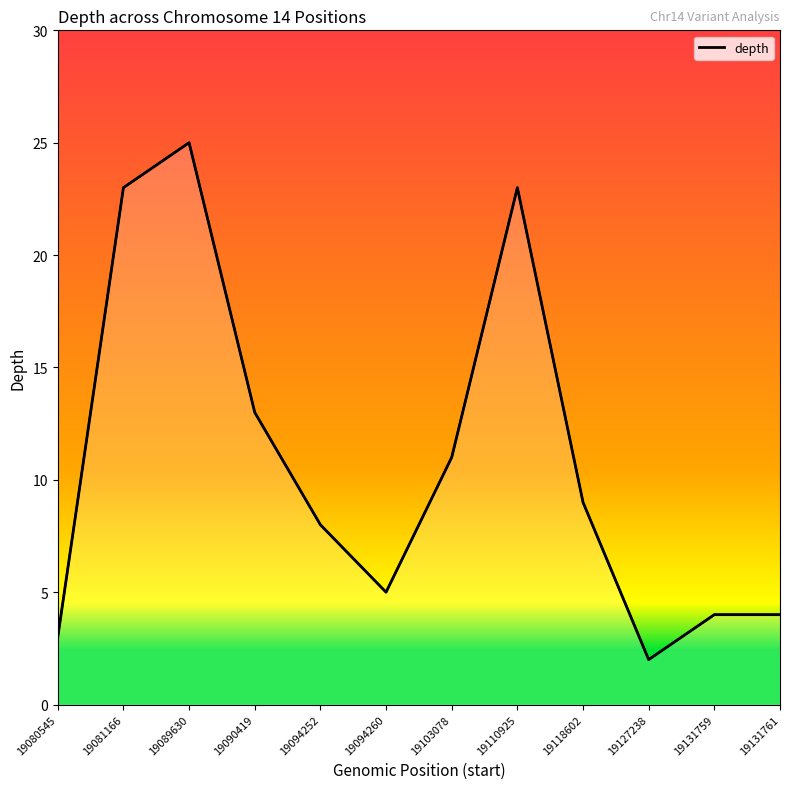

Approximately how many times larger is the value at 19103078 compared to 19110925?

0.5